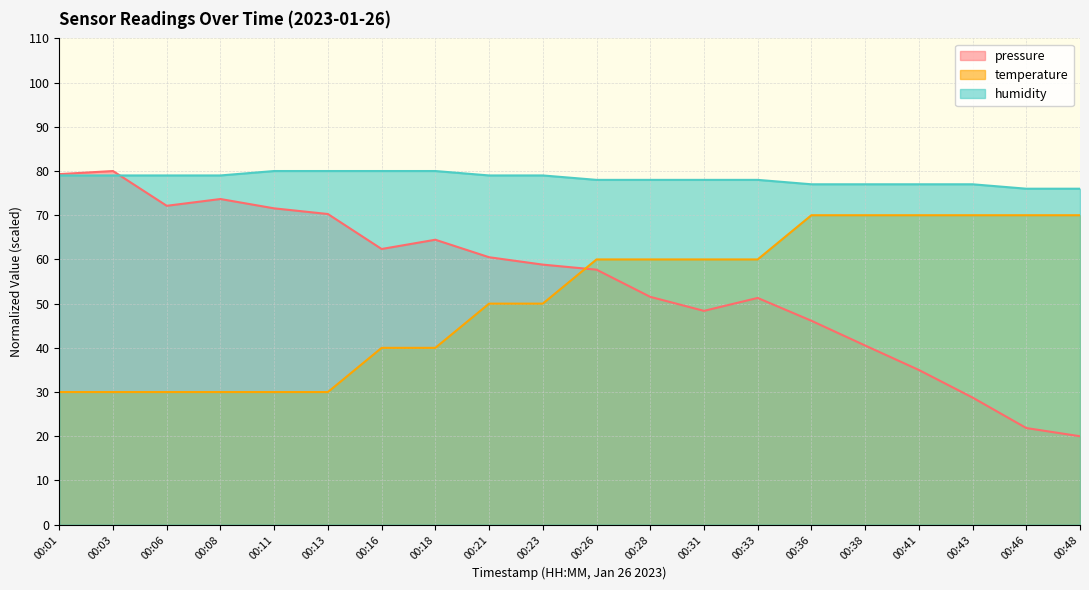

What is the average value of the temperature series?

51.0